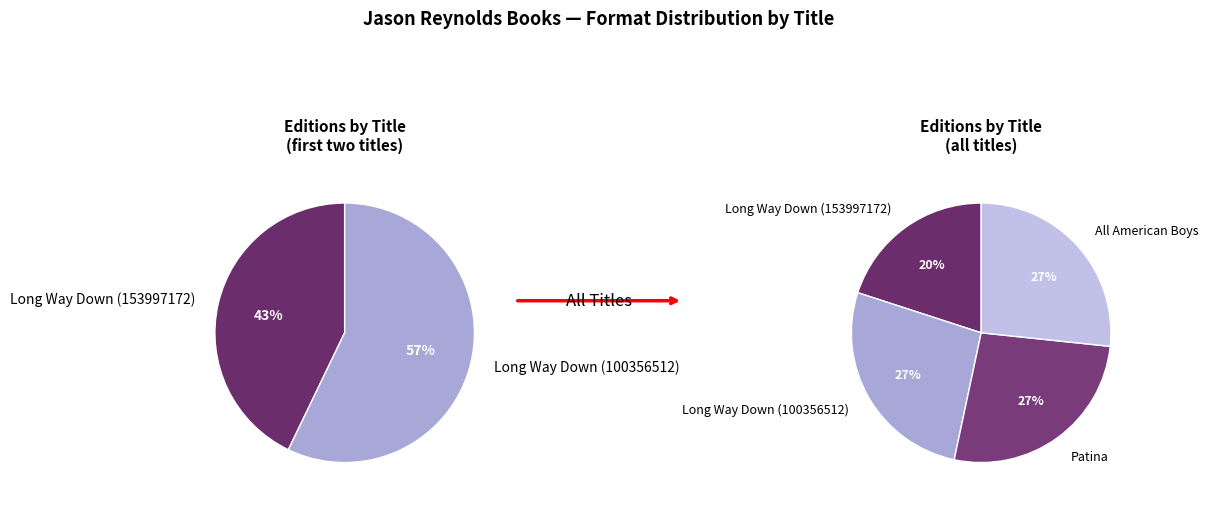

Is there any slice that represents more than half of the pie?

No